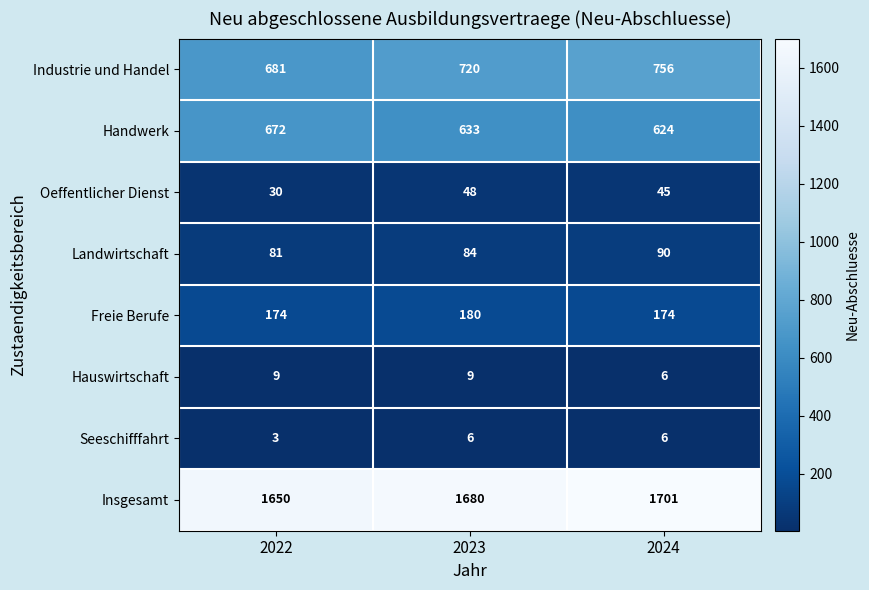

Which series has the largest total across all categories?

Insgesamt